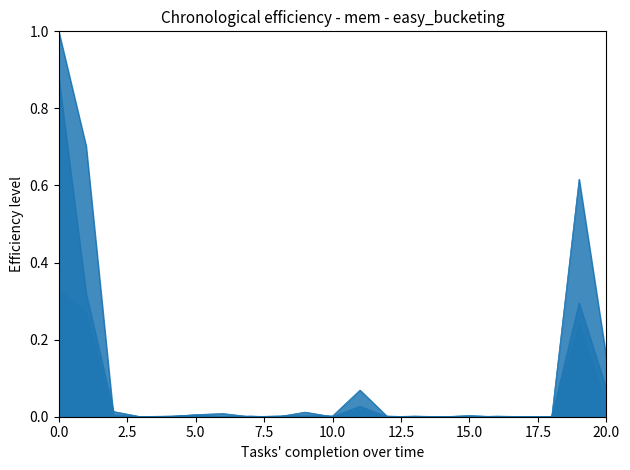

Does the chart display data point markers on the line(s)?

No